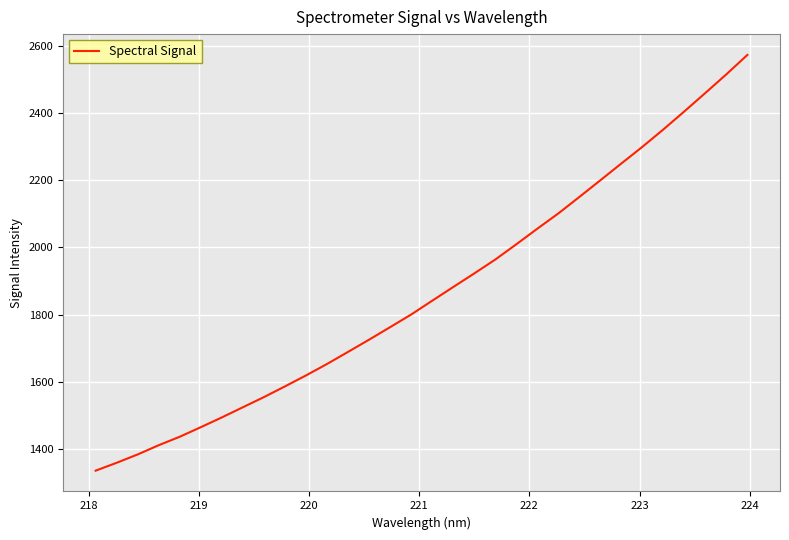

What is the average value?

1868.5